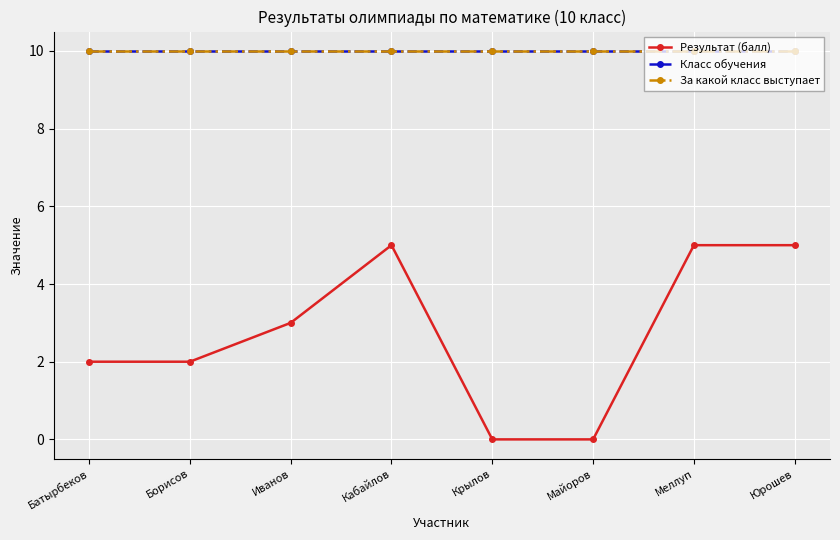

Reading left to right, list all the values displayed in this chart.

Результат (балл): Батырбеков=2	Борисов=2	Иванов=3	Кабайлов=5	Крылов=0	Майоров=0	Меллуп=5	Юрошев=5
Класс обучения: Батырбеков=10	Борисов=10	Иванов=10	Кабайлов=10	Крылов=10	Майоров=10	Меллуп=10	Юрошев=10
За какой класс выступает: Батырбеков=10	Борисов=10	Иванов=10	Кабайлов=10	Крылов=10	Майоров=10	Меллуп=10	Юрошев=10